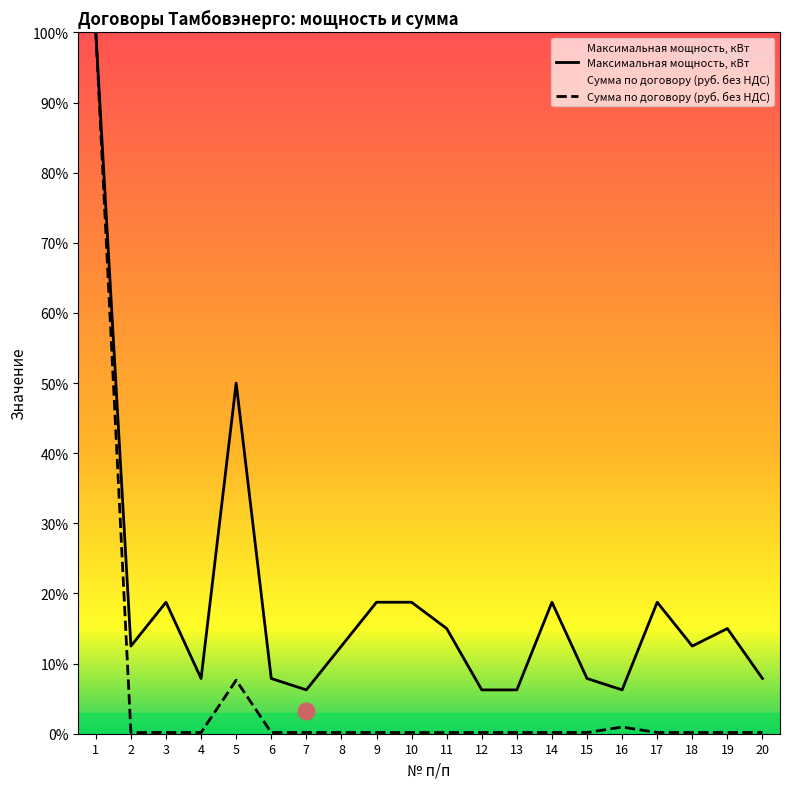

What is the value of the Максимальная мощность, кВт point at the 5th from the left?

50.0